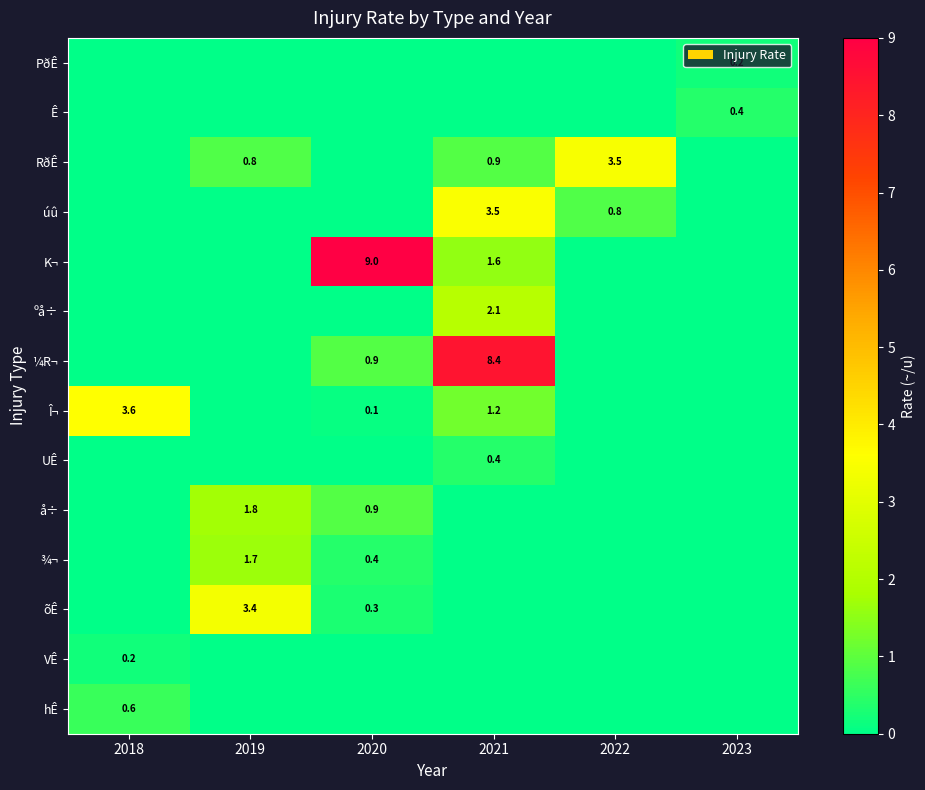

True or false: Î¬ has a value of 0.7 at 2021.

False